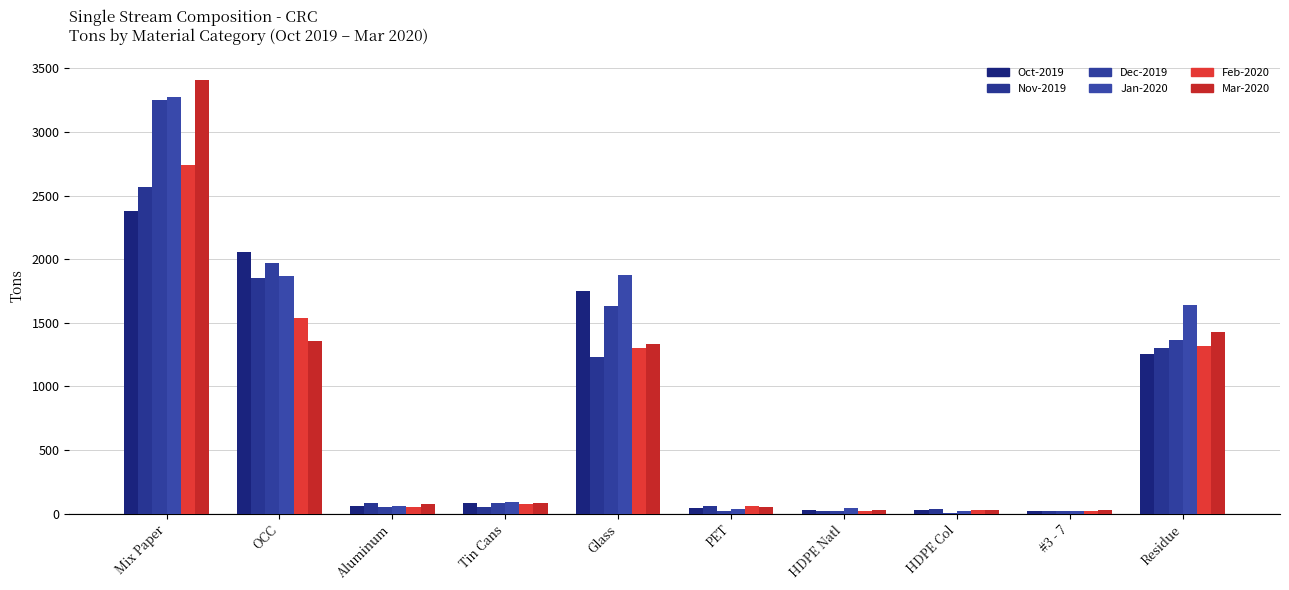

How many series are shown in this chart?

6